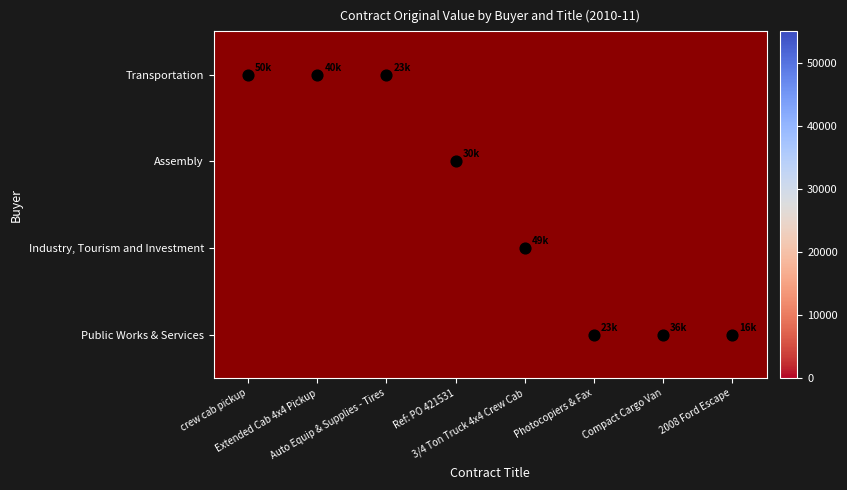

At how many categories does at least one series exceed 45957?

2